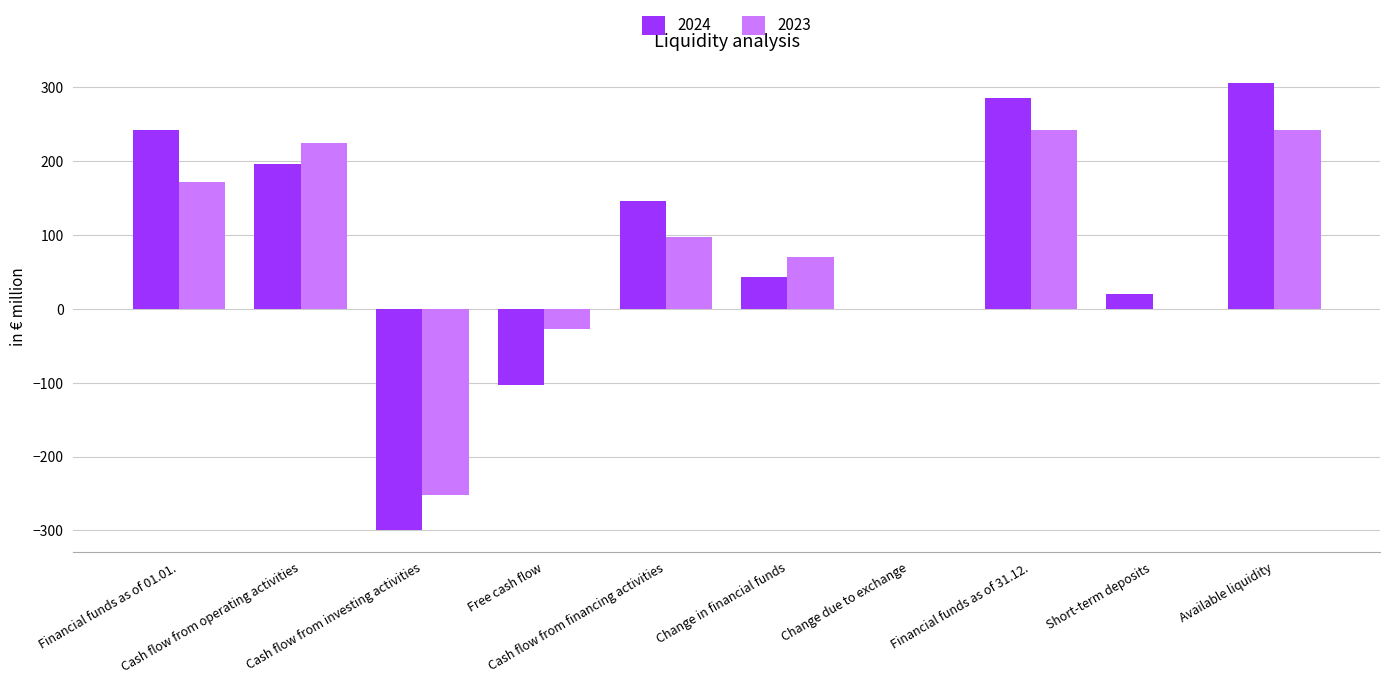

What is the sum of all 2023 values?

770.4